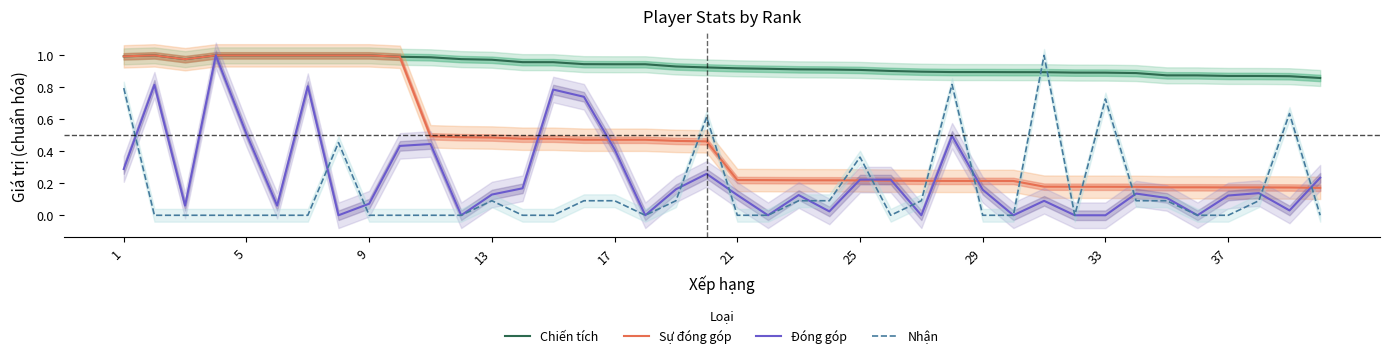

Which series has the largest range (max minus min)?

Đóng góp